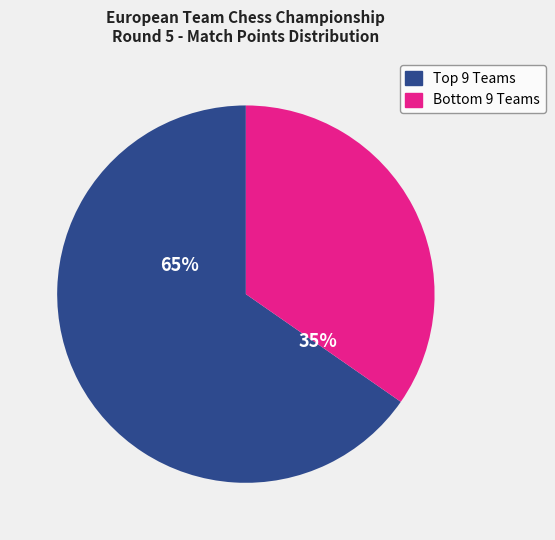

Does any single category account for the majority?

Yes